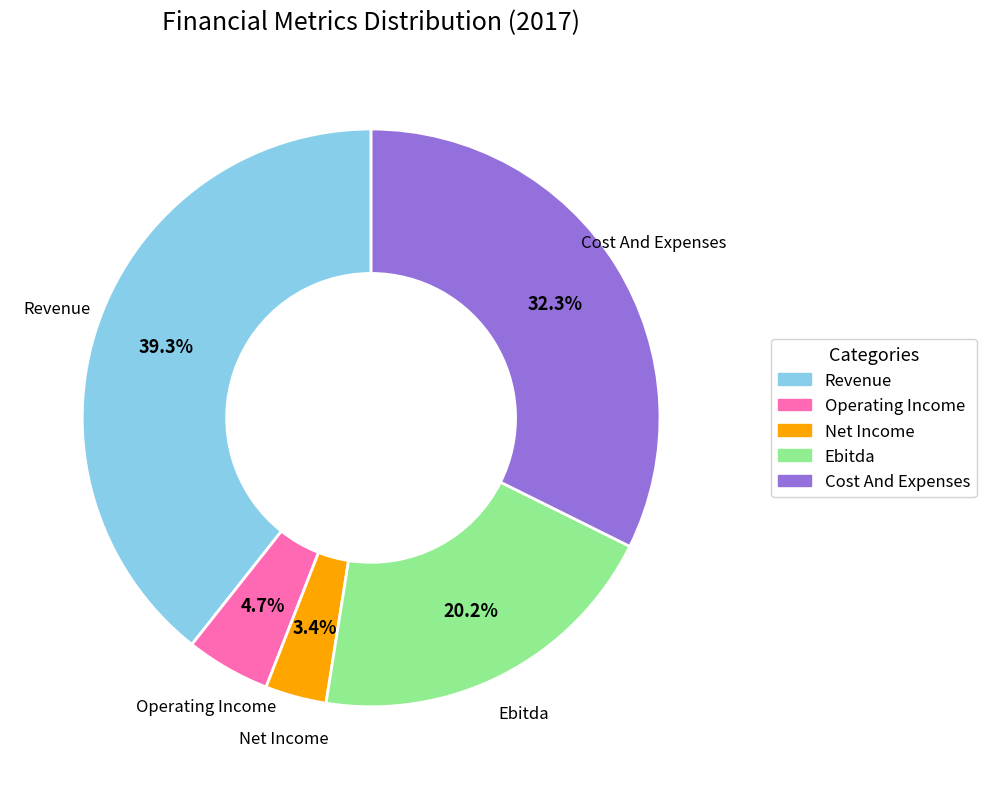

The Cost And Expenses slice represents 45% of the pie. True or false?

False